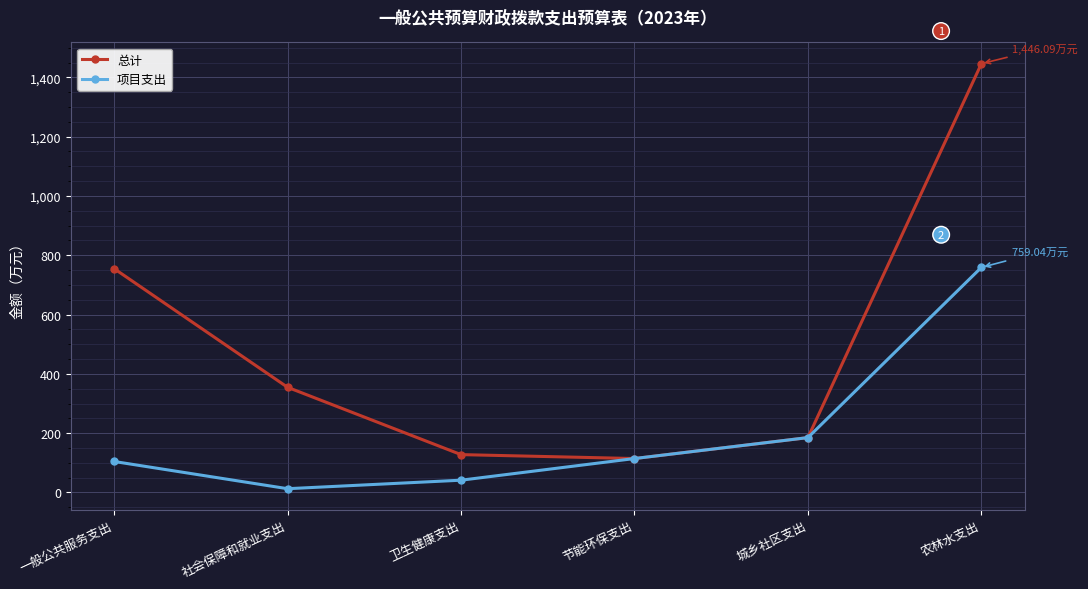

At which category is the sum across all series the highest?

农林水支出